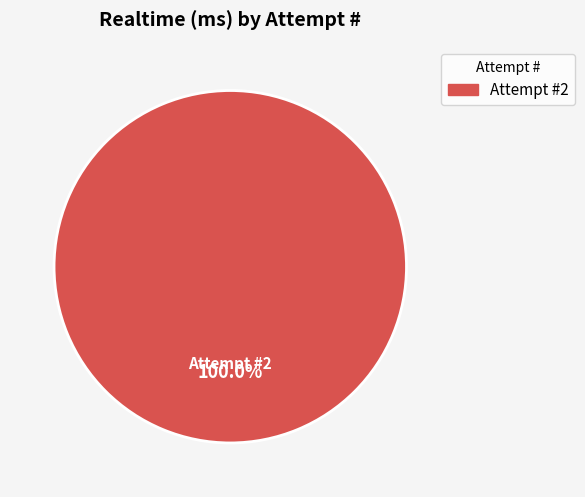

How many slices are in this pie chart?

1